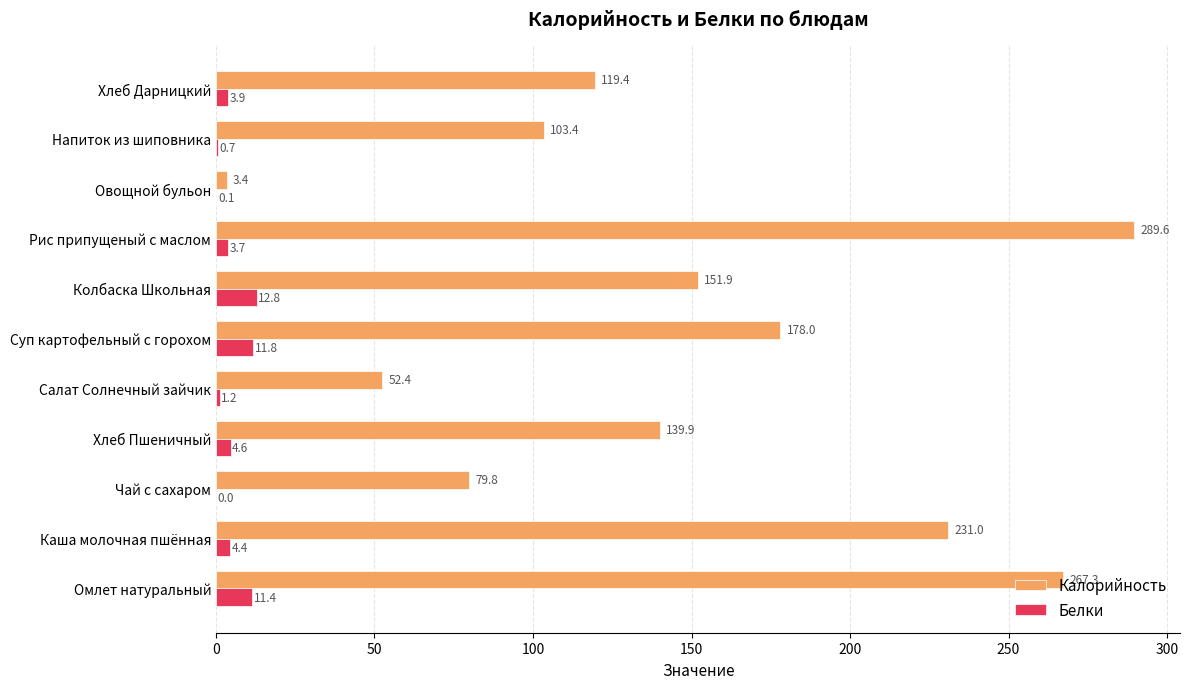

Which series changed the most between Омлет натуральный and Хлеб Пшеничный?

Калорийность